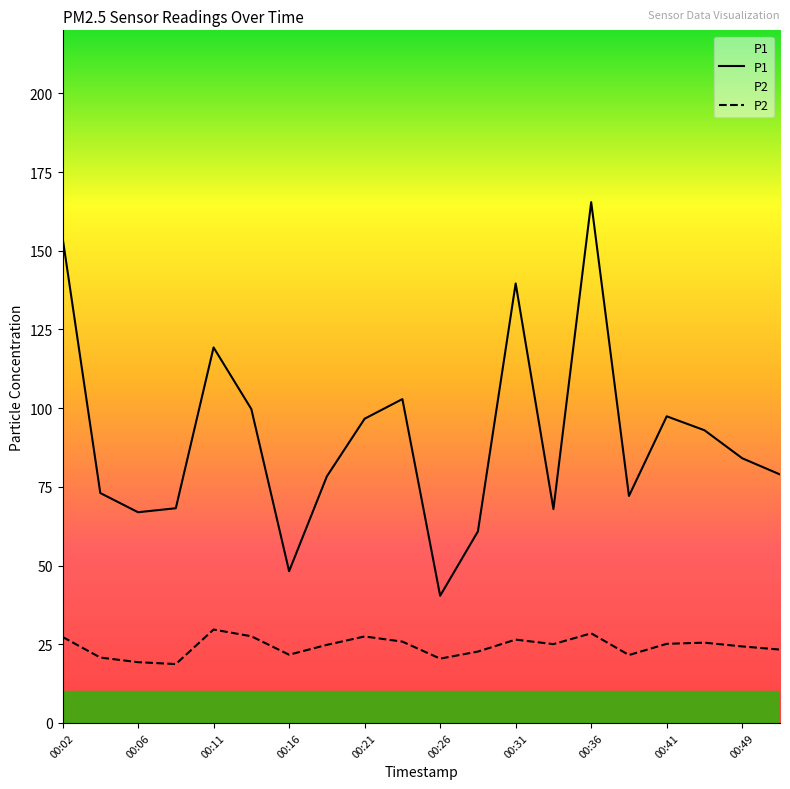

True or false: P2 and P1 cross at least once.

False